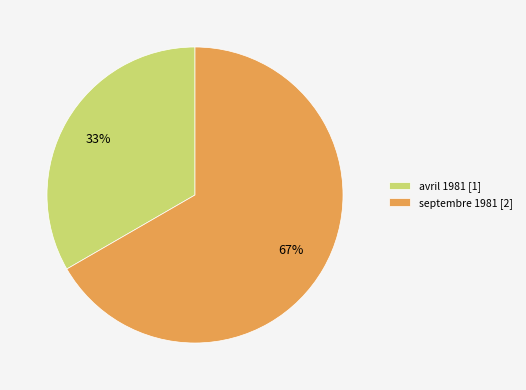

What percentage is the septembre 1981 slice, to the nearest percent?

67%